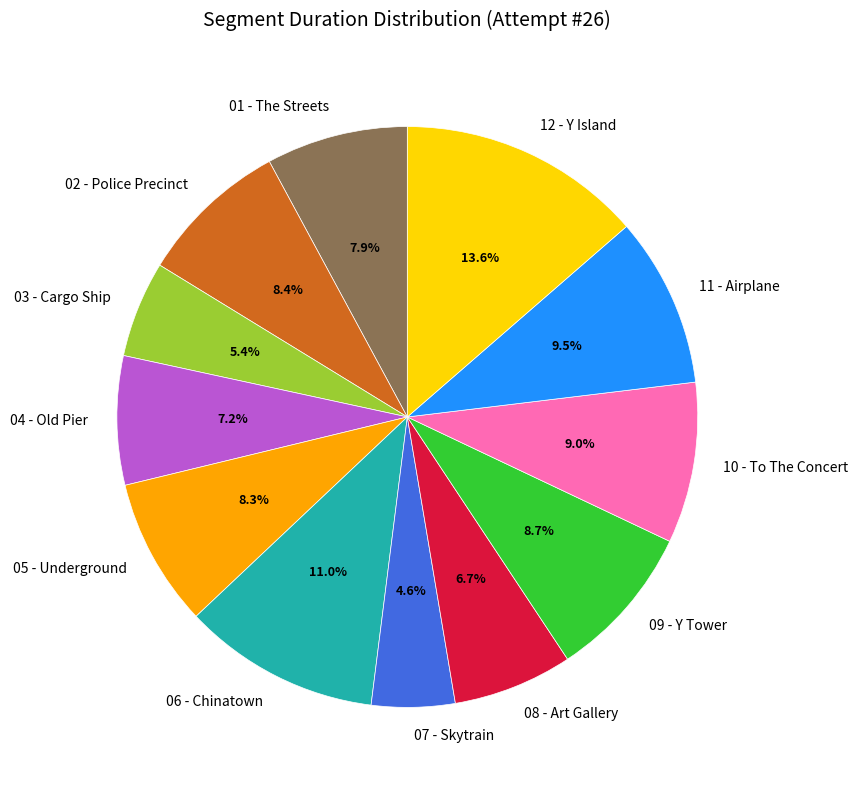

Between 06 - Chinatown and 07 - Skytrain, which is larger?

06 - Chinatown